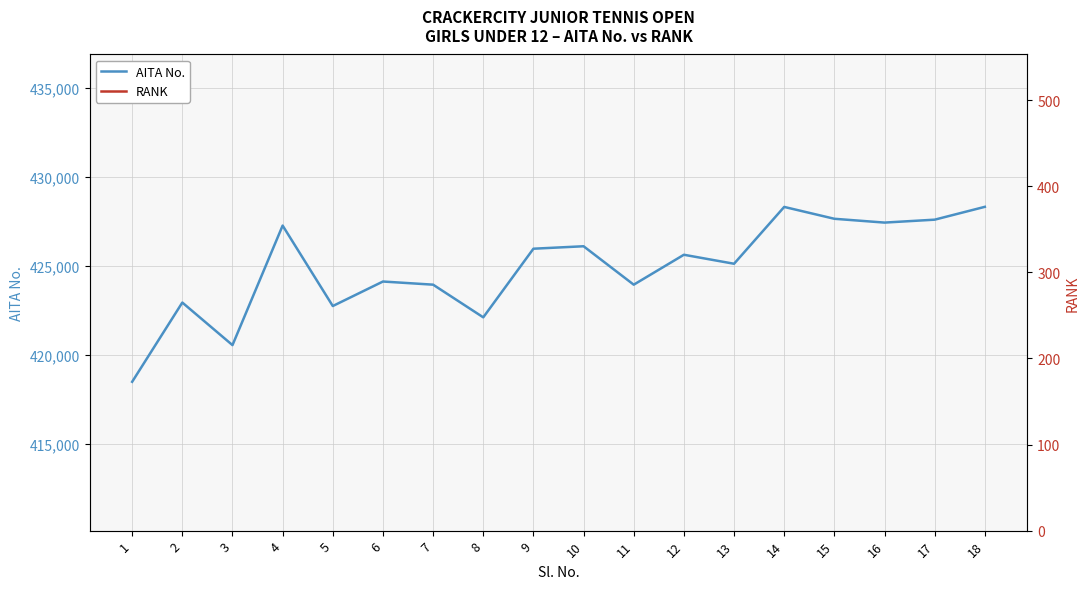

Reading left to right, list all the values displayed in this chart.

AITA No.: 418488	422944	420550	427272	422748	424126	423949	422112	425971	426109	423948	425631	425125	428321	427654	427440	427604	428326
RANK: 19	79	84	91	192	231	240	241	247	279	289	306	346	415	421	422	422	481
RANK (right axis): 19	79	84	91	192	231	240	241	247	279	289	306	346	415	421	422	422	481